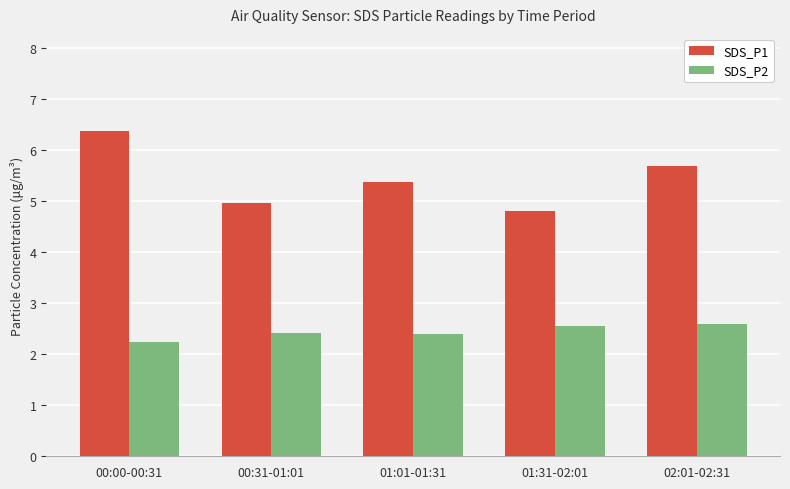

At how many categories does at least one series exceed 3?

5